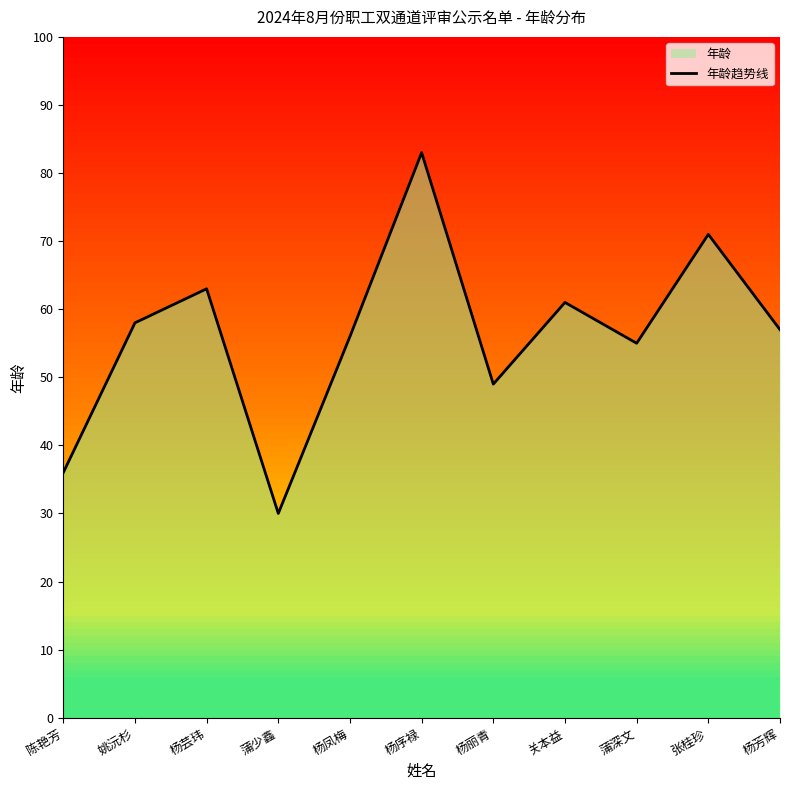

Rank the categories by value from highest to lowest.

杨序禄, 张桂珍, 杨芸玮, 关本益, 姚沅杉, 杨芳辉, 杨凤梅, 蒲深文, 杨丽青, 陈艳芳, 蒲少鑫